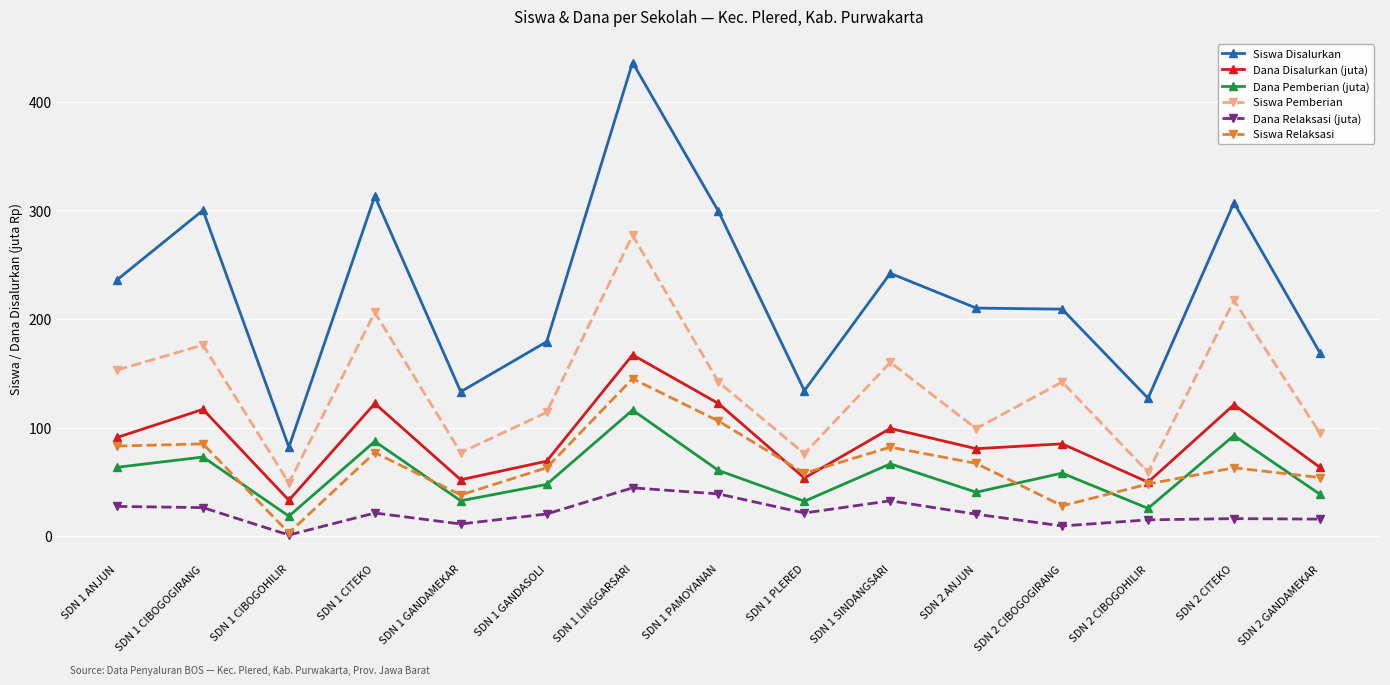

What is the difference between the maximum and minimum values in the Dana Disalurkan (juta) series?

133.9